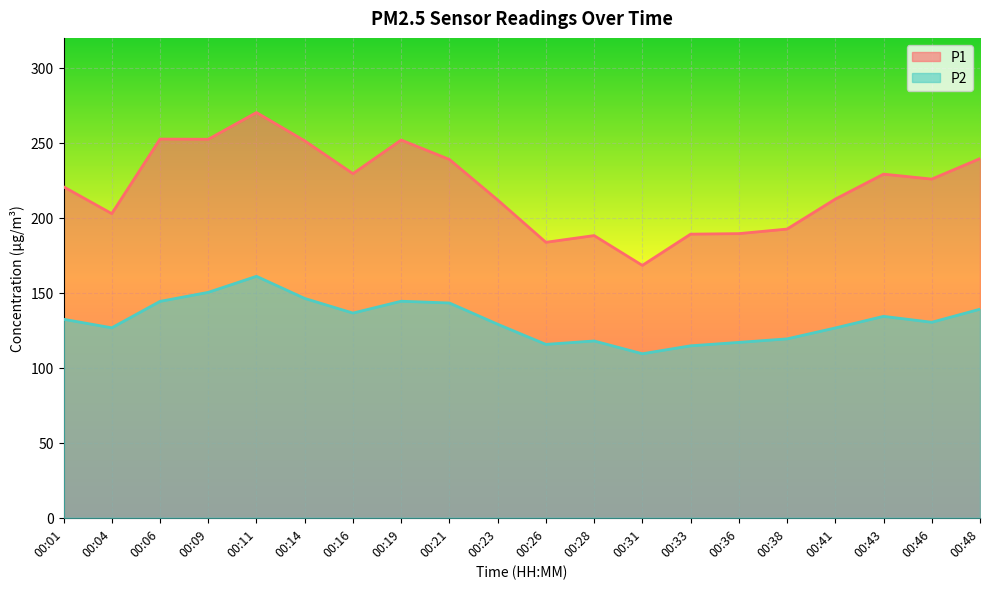

Which series has the largest total across all categories?

P1